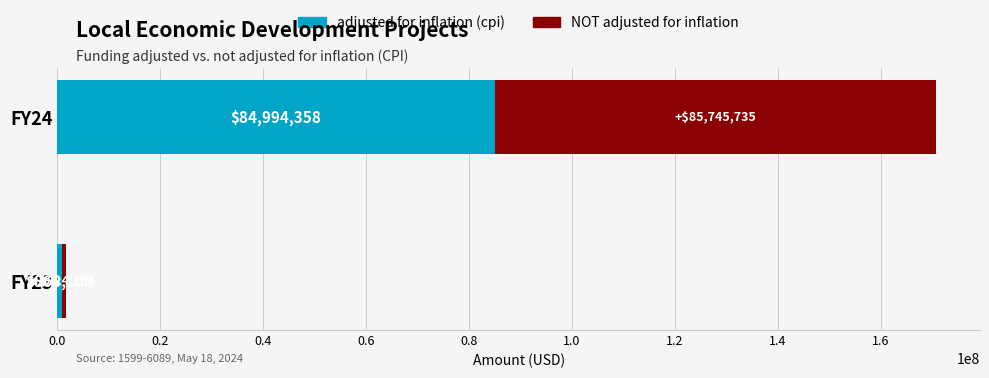

True or false: adjusted for inflation (cpi) has a value of 868108 at FY23.

True